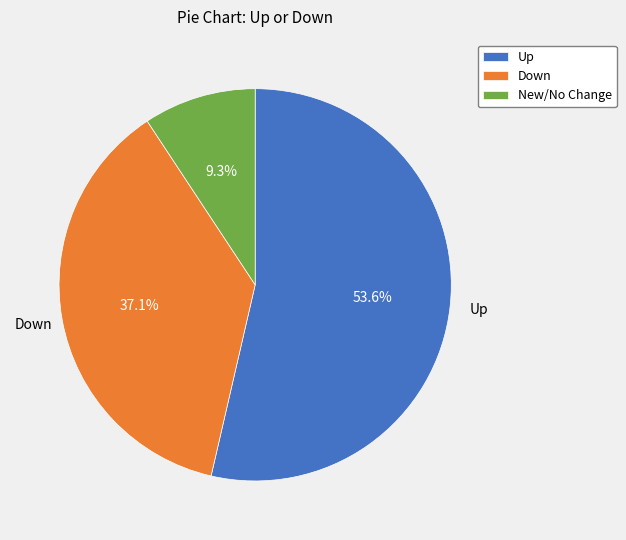

What is the majority slice?

Up